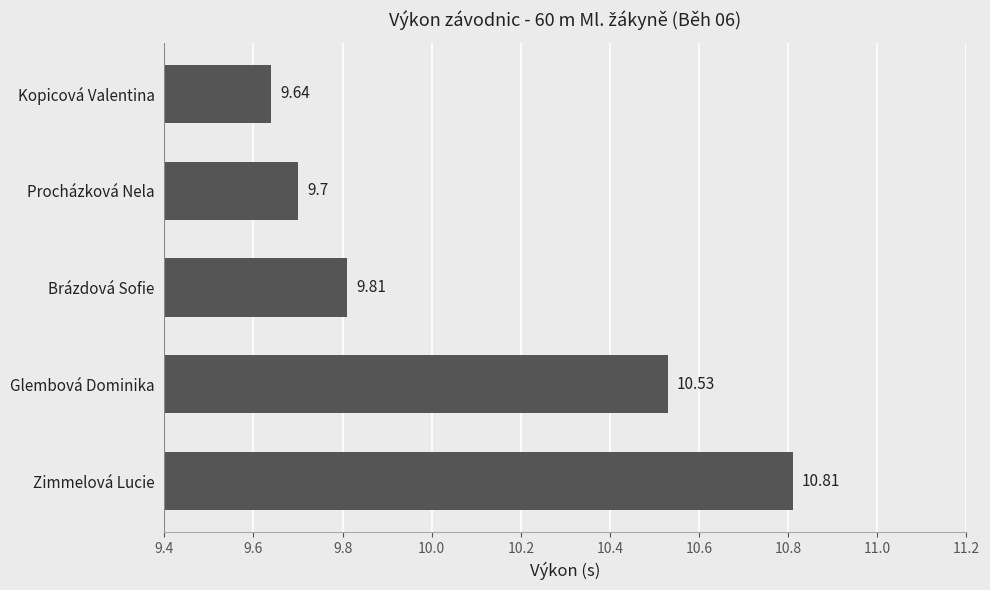

Where is the data nearest to the value 10?

Brázdová Sofie